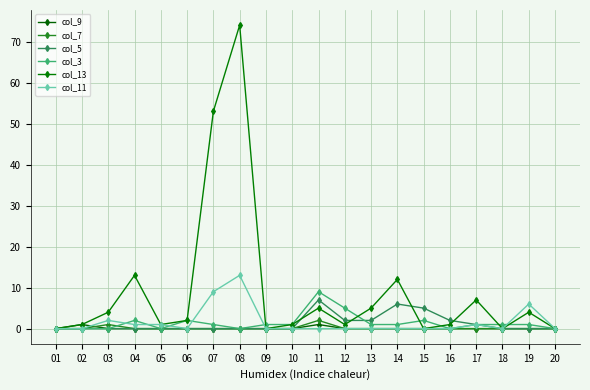

True or false: col_9 has more than 1 points higher than both neighbors.

True